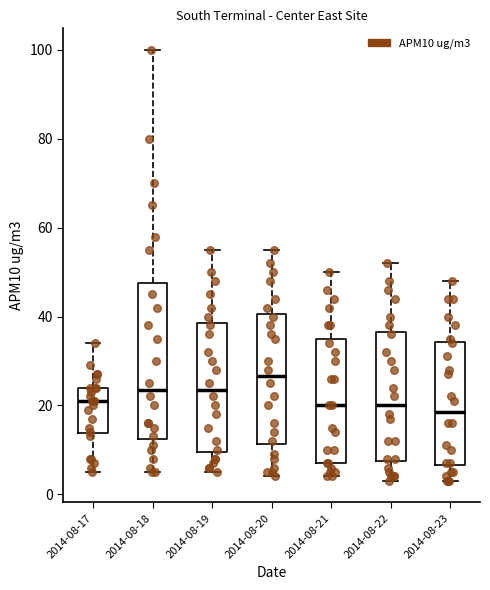

Which box is the tallest, from its lower edge to its upper edge?

2014-08-18